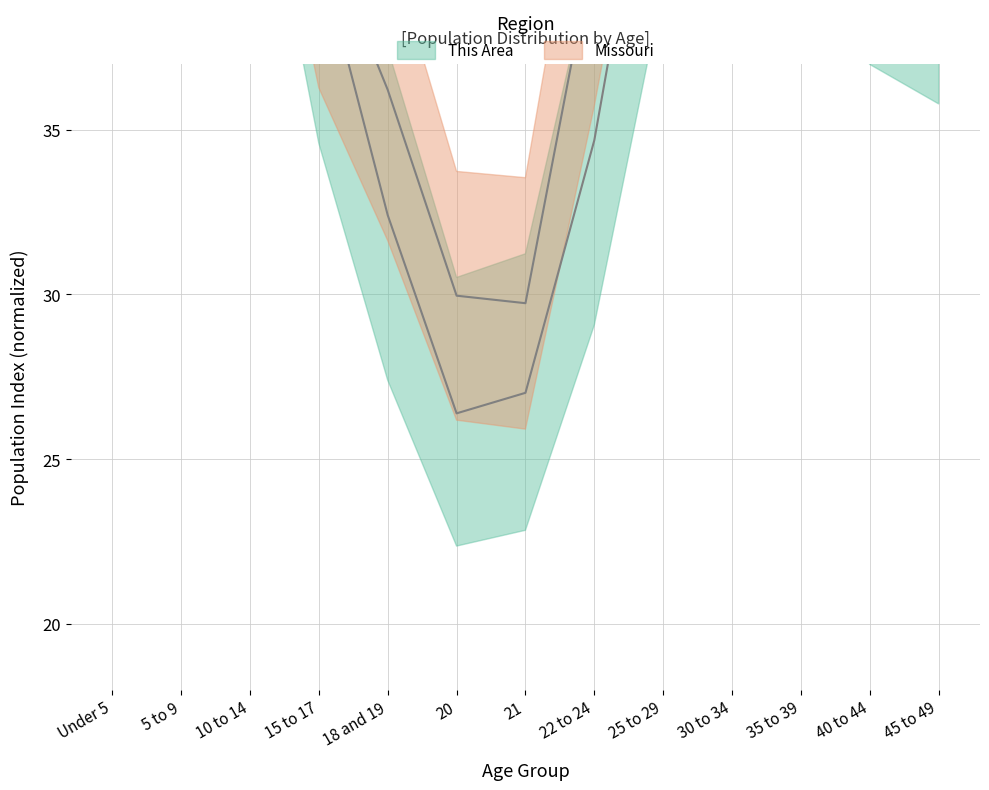

Which series has the largest total across all categories?

Missouri